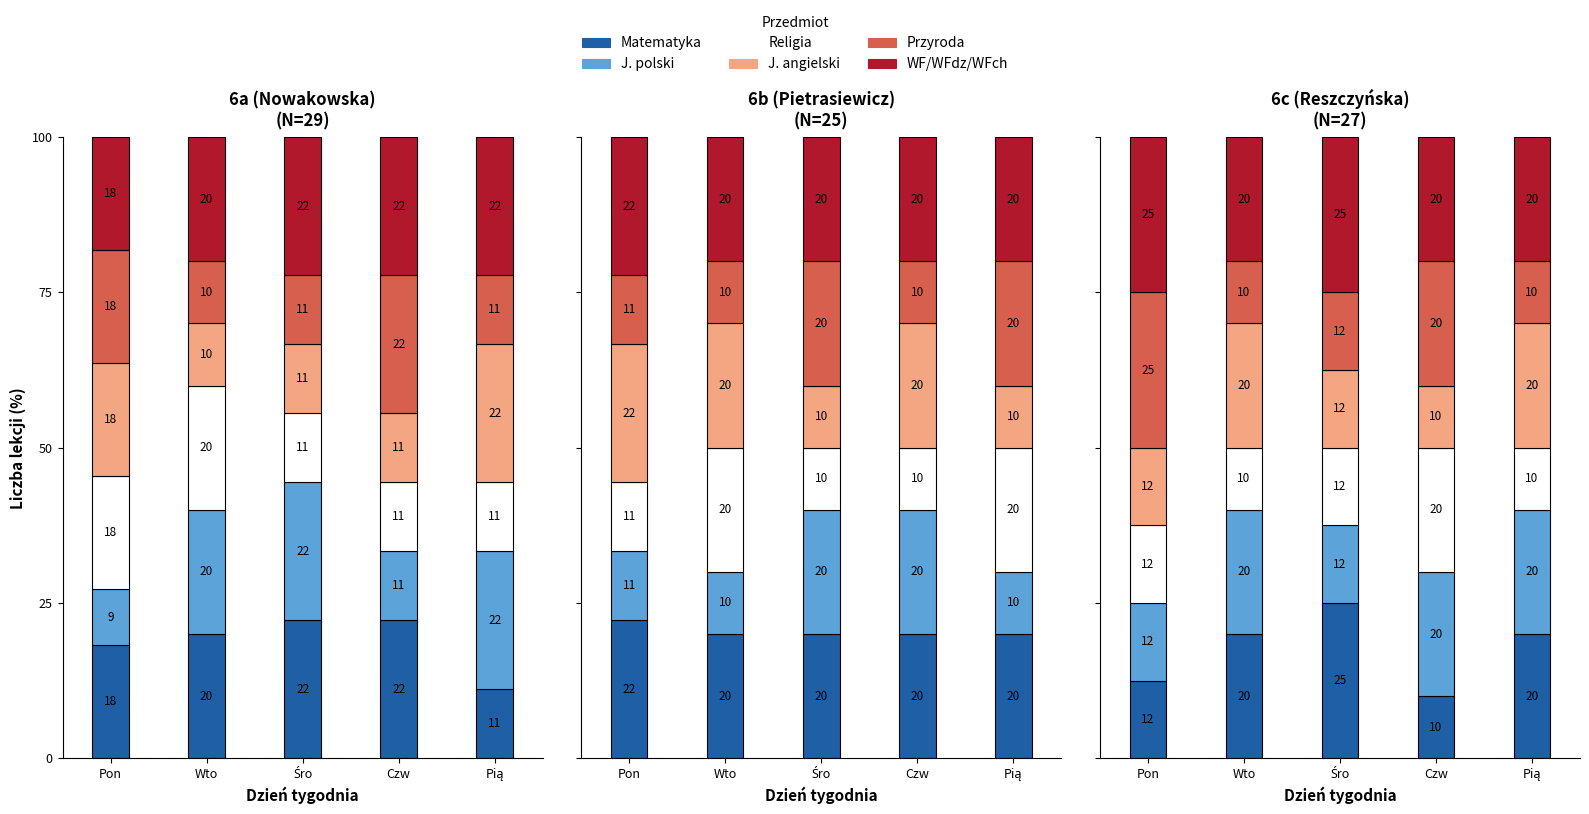

Between Wto and Czw, which series saw the biggest shift?

Matematyka